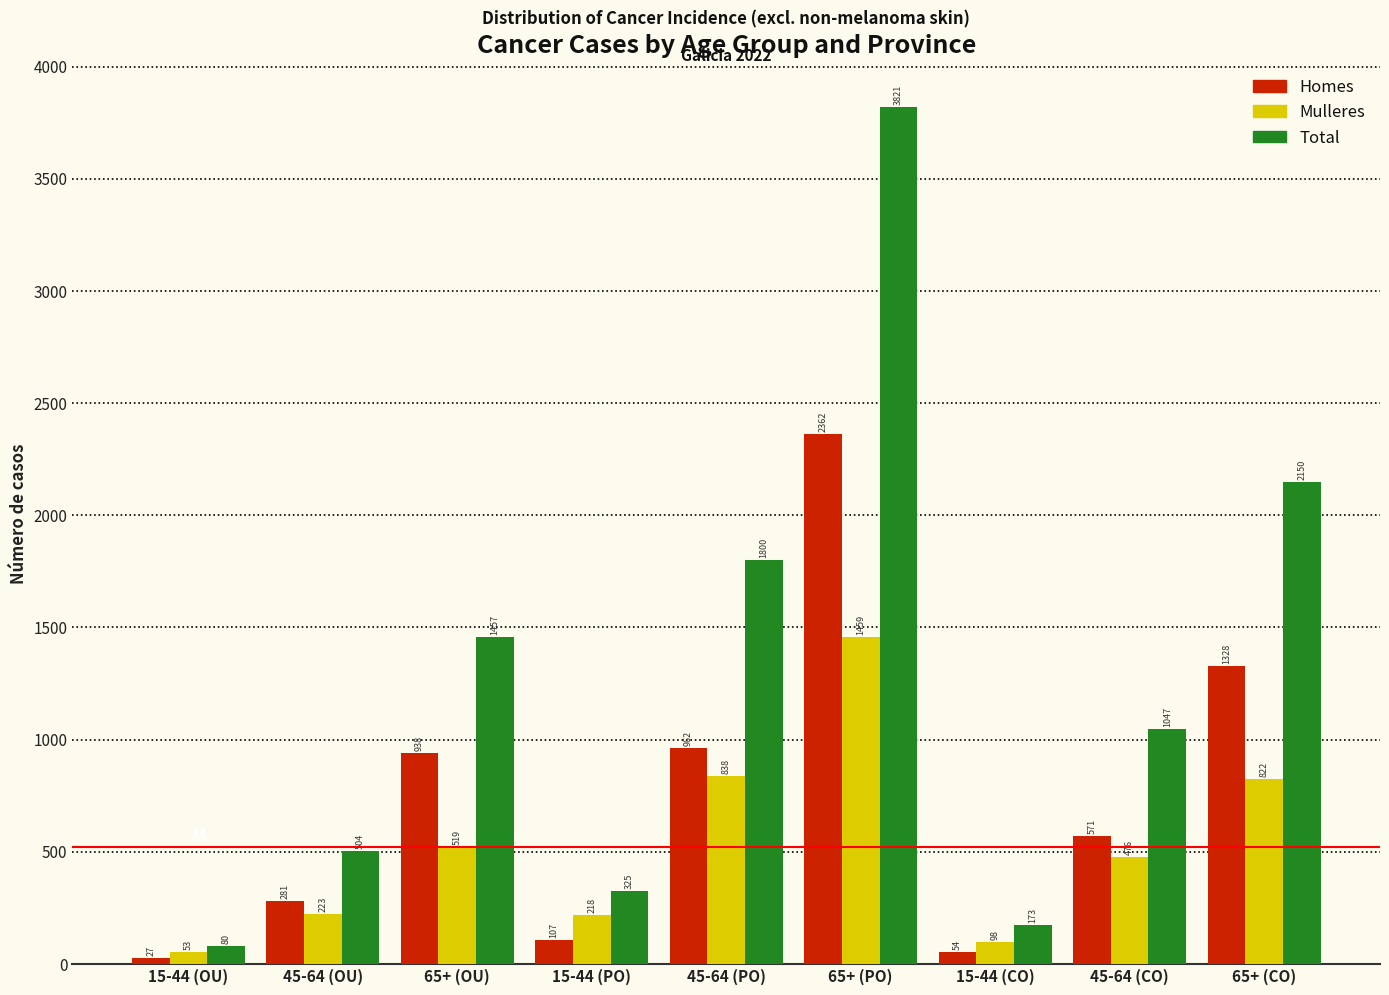

Reading left to right, list all the values displayed in this chart.

Homes: 15-44 (OU)=27	45-64 (OU)=281	65+ (OU)=938	15-44 (PO)=107	45-64 (PO)=962	65+ (PO)=2362	15-44 (CO)=54	45-64 (CO)=571	65+ (CO)=1328
Mulleres: 15-44 (OU)=53	45-64 (OU)=223	65+ (OU)=519	15-44 (PO)=218	45-64 (PO)=838	65+ (PO)=1459	15-44 (CO)=98	45-64 (CO)=476	65+ (CO)=822
Total: 15-44 (OU)=80	45-64 (OU)=504	65+ (OU)=1457	15-44 (PO)=325	45-64 (PO)=1800	65+ (PO)=3821	15-44 (CO)=173	45-64 (CO)=1047	65+ (CO)=2150